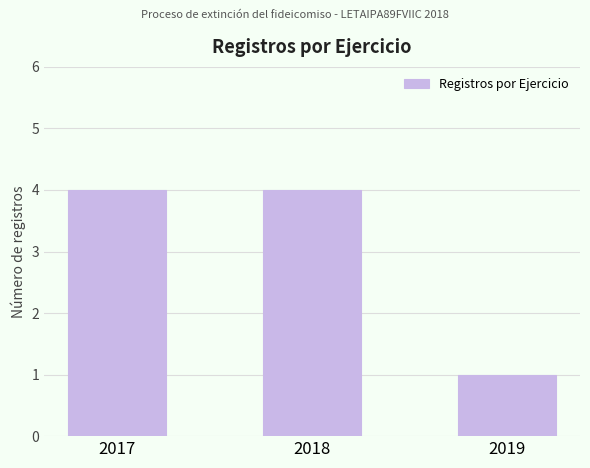

What is the value of the 3rd bar from the left?

1